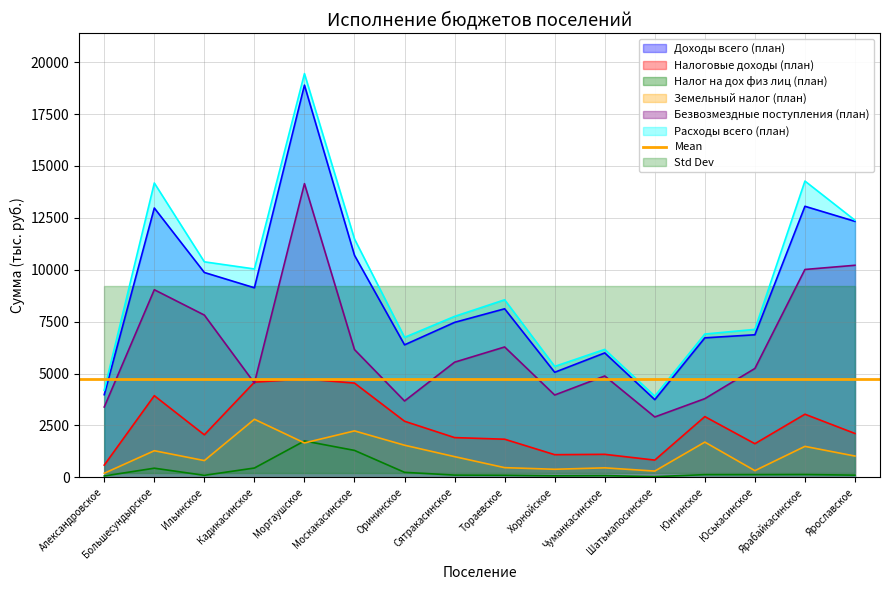

What is the label of the 15th point from the right?

Большесундырское